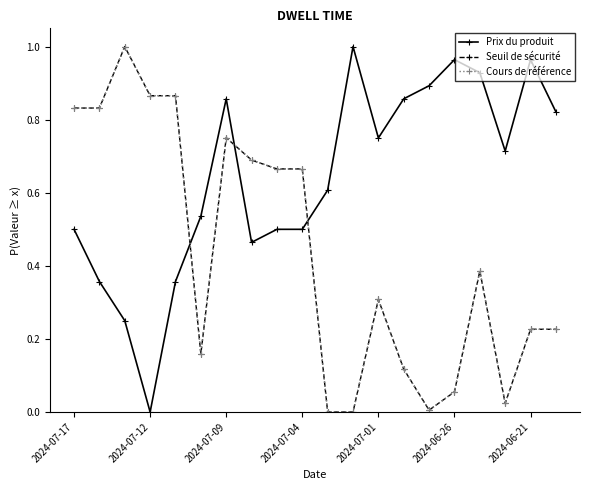

Which series has the largest total across all categories?

Prix du produit